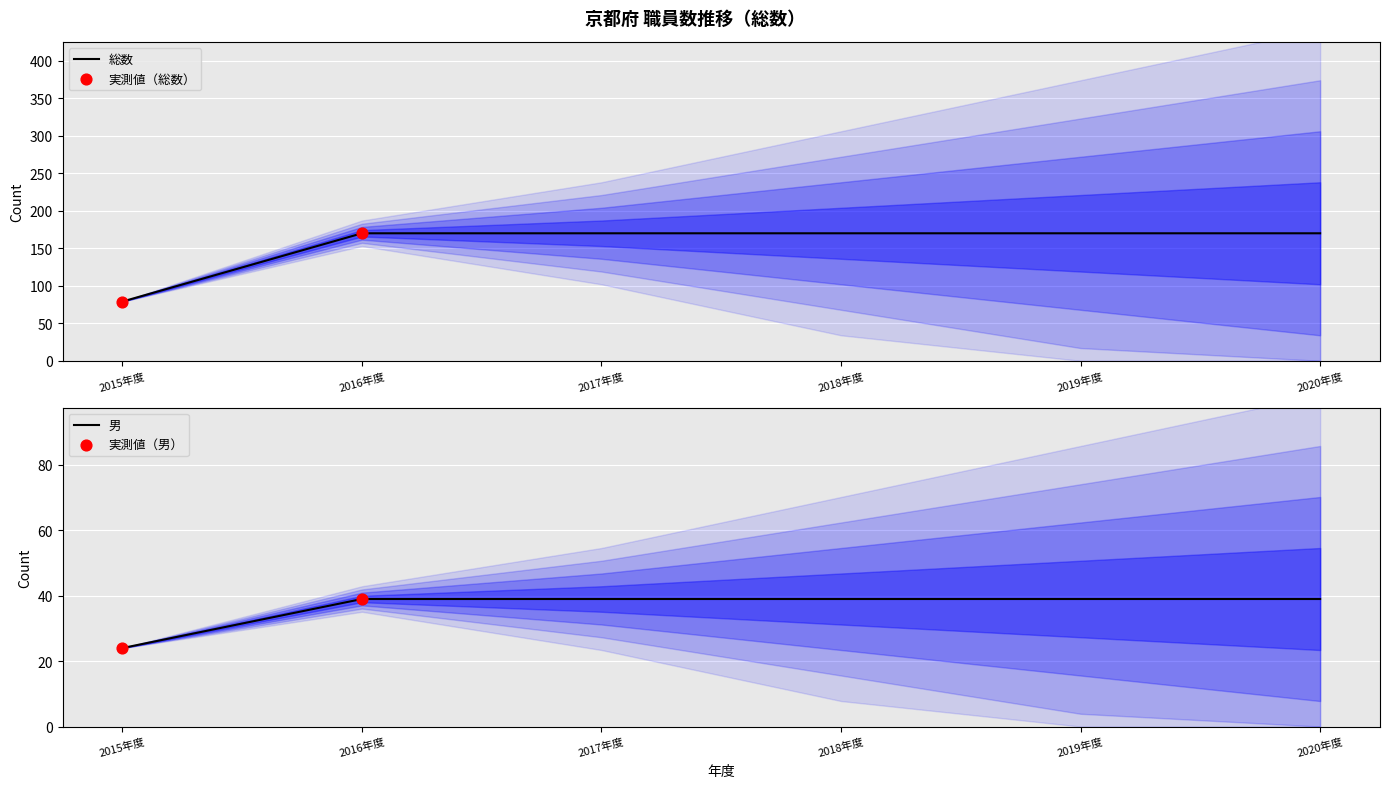

At which category is the sum across all series the highest?

2016年度